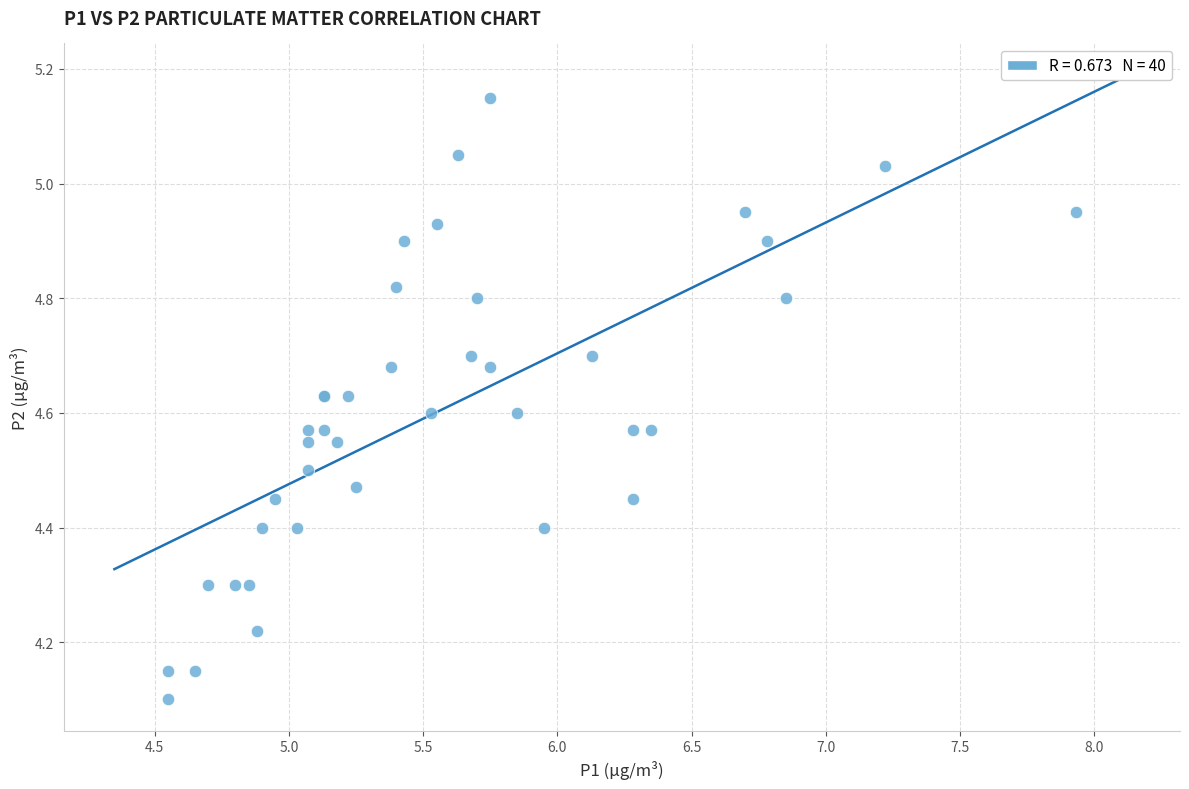

What Y value in the scatter plot is closest to 4?

4.1